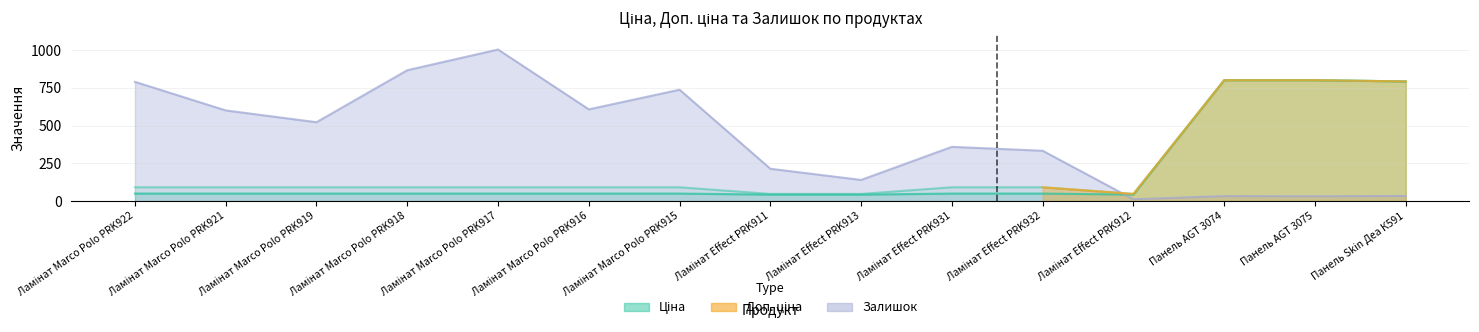

How many values in the Ціна series are below 49?

3